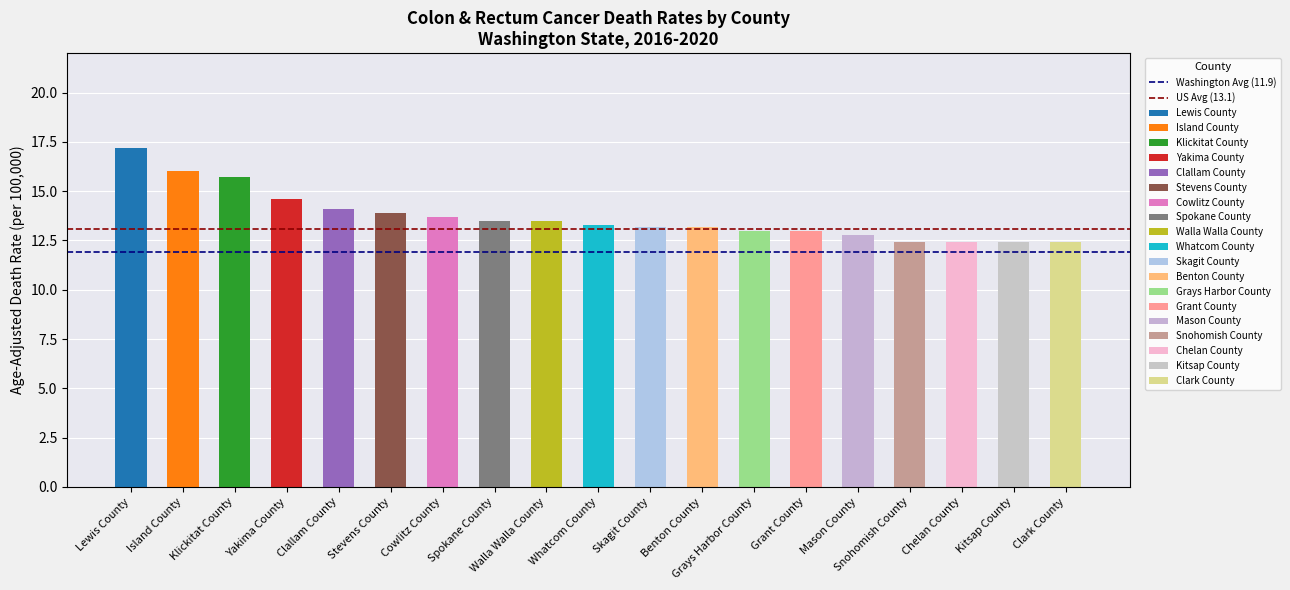

What is the average value of the Washington Avg (11.9) series?

11.9